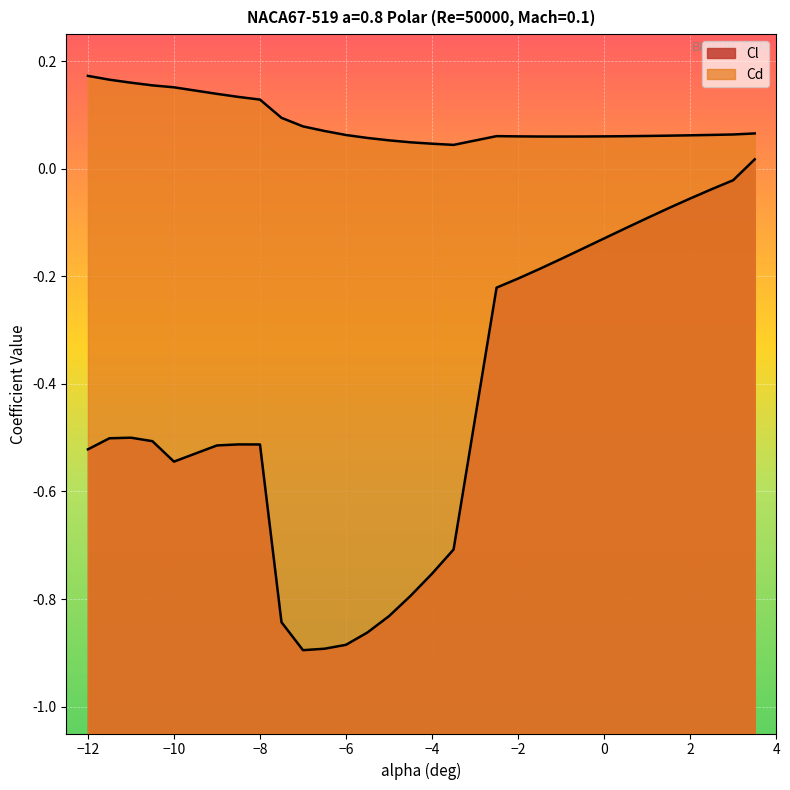

List the labels in order of Cl value, largest first.

3.5, 3, 2.5, 2, 1.5, 1, 0.5, 0, -0.5, -1, -1.5, -2, -2.5, -11, -11.5, -10.5, -8.5, -8, -9, -12, -10, -3.5, -4, -4.5, -5, -7.5, -5.5, -6, -6.5, -7